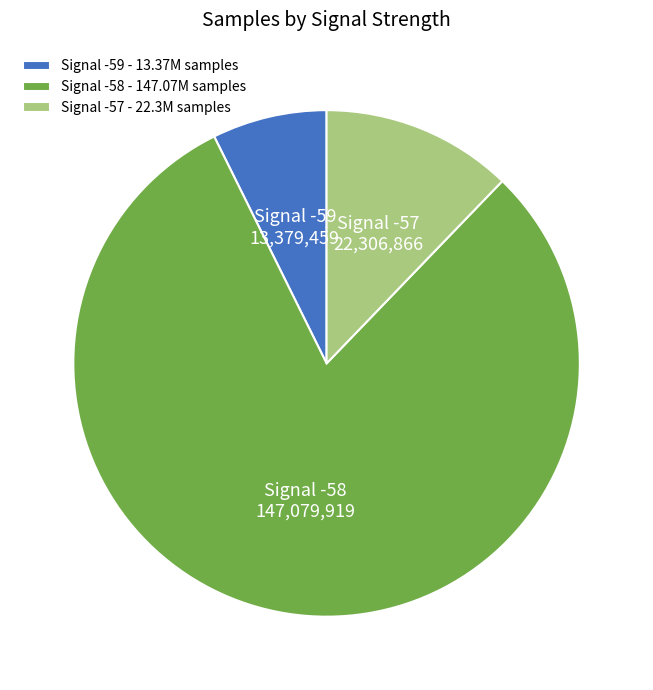

Rank the categories by value from highest to lowest.

Signal -58 - 147.07M samples, Signal -57 - 22.3M samples, Signal -59 - 13.37M samples